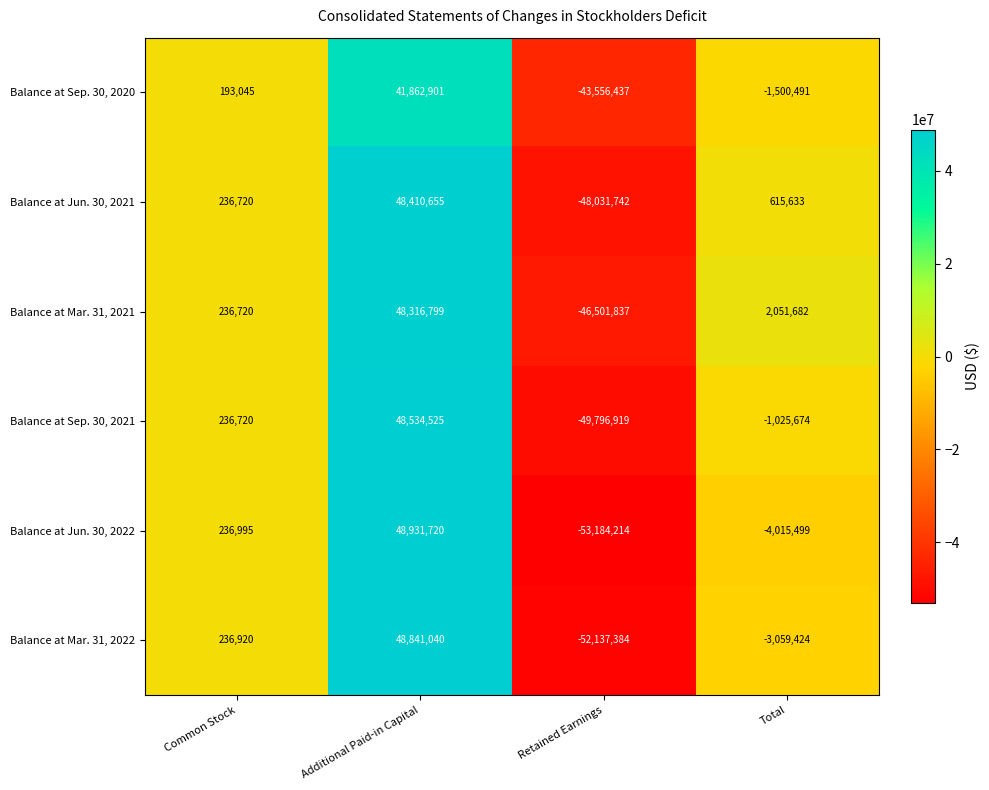

What is the difference between the maximum and minimum values in the Balance at Mar. 31, 2021 series?

94818636